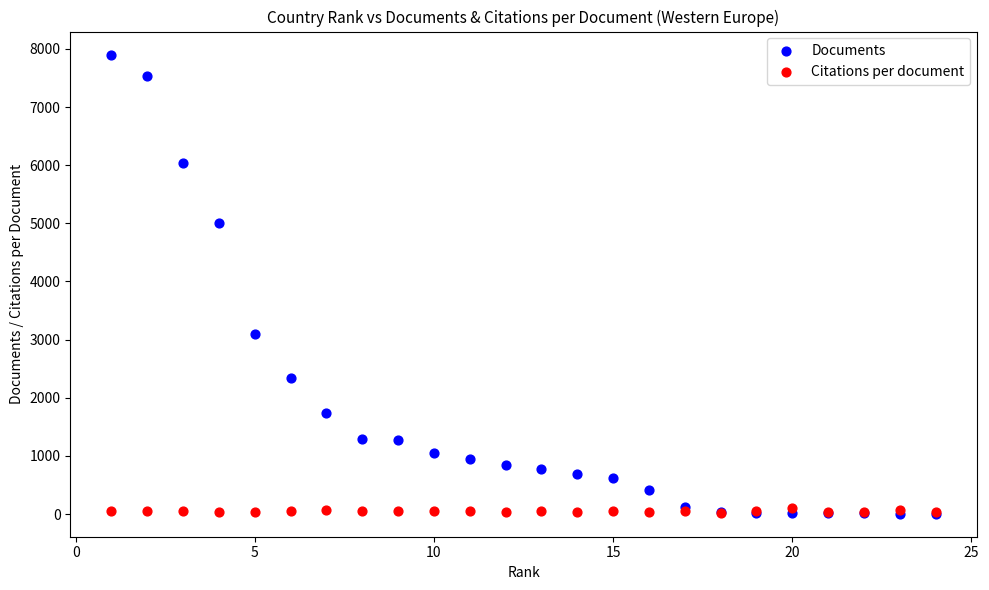

Across all series, what Y value is closest to 3954?

3101.0